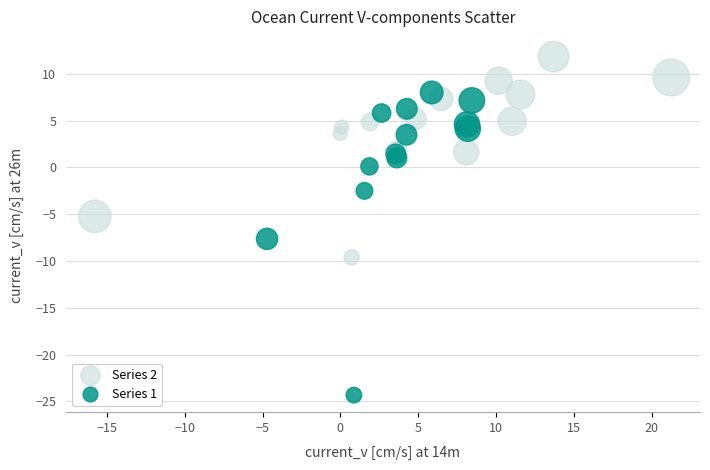

Which series reaches the maximum Y coordinate?

Series 2